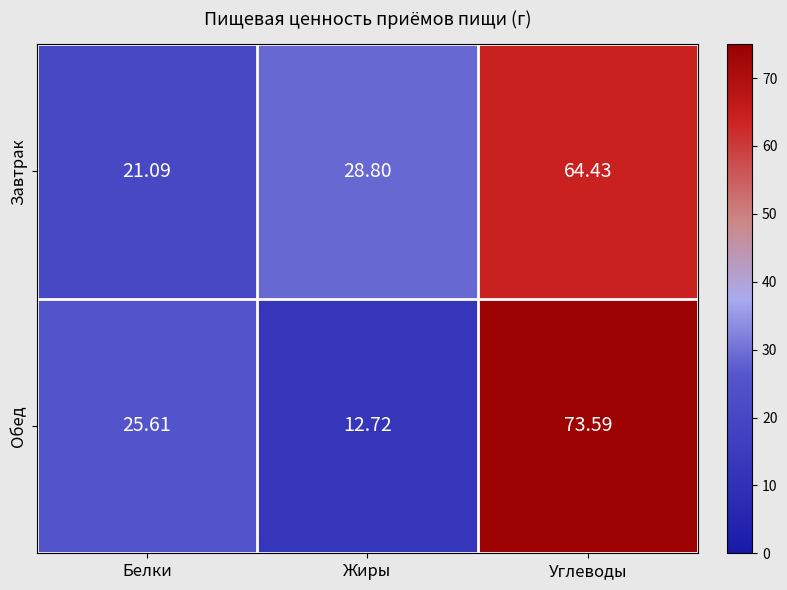

At Жиры, list the series in order from largest to smallest.

Завтрак, Обед